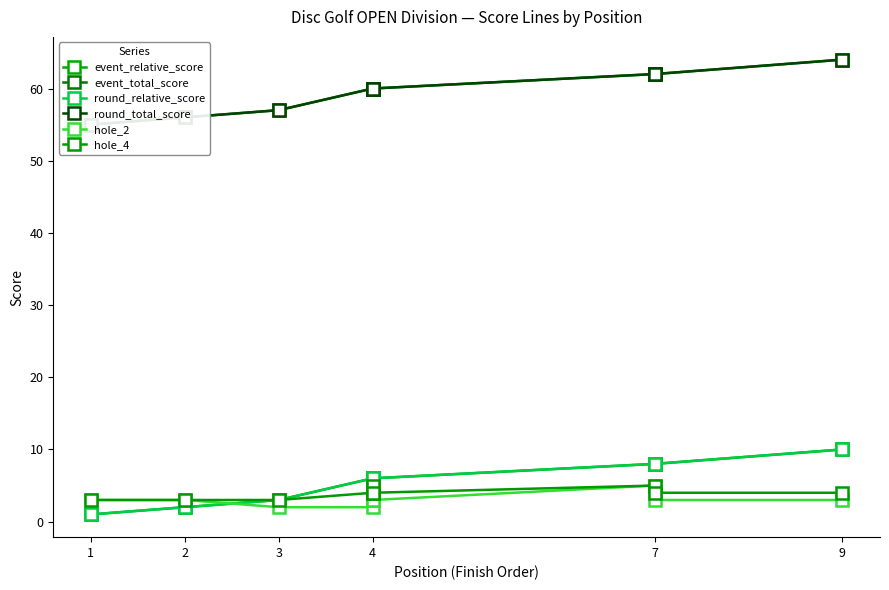

What are all the series names shown in the legend?

event_relative_score, event_total_score, round_relative_score, round_total_score, hole_2, hole_4